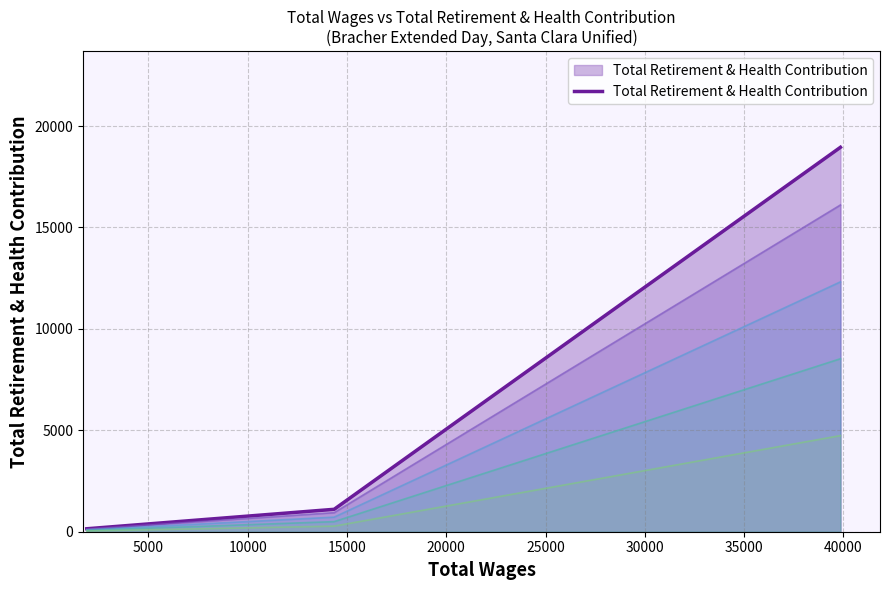

True or false: Total Retirement & Health Contribution has more than 0 interior local peaks.

False